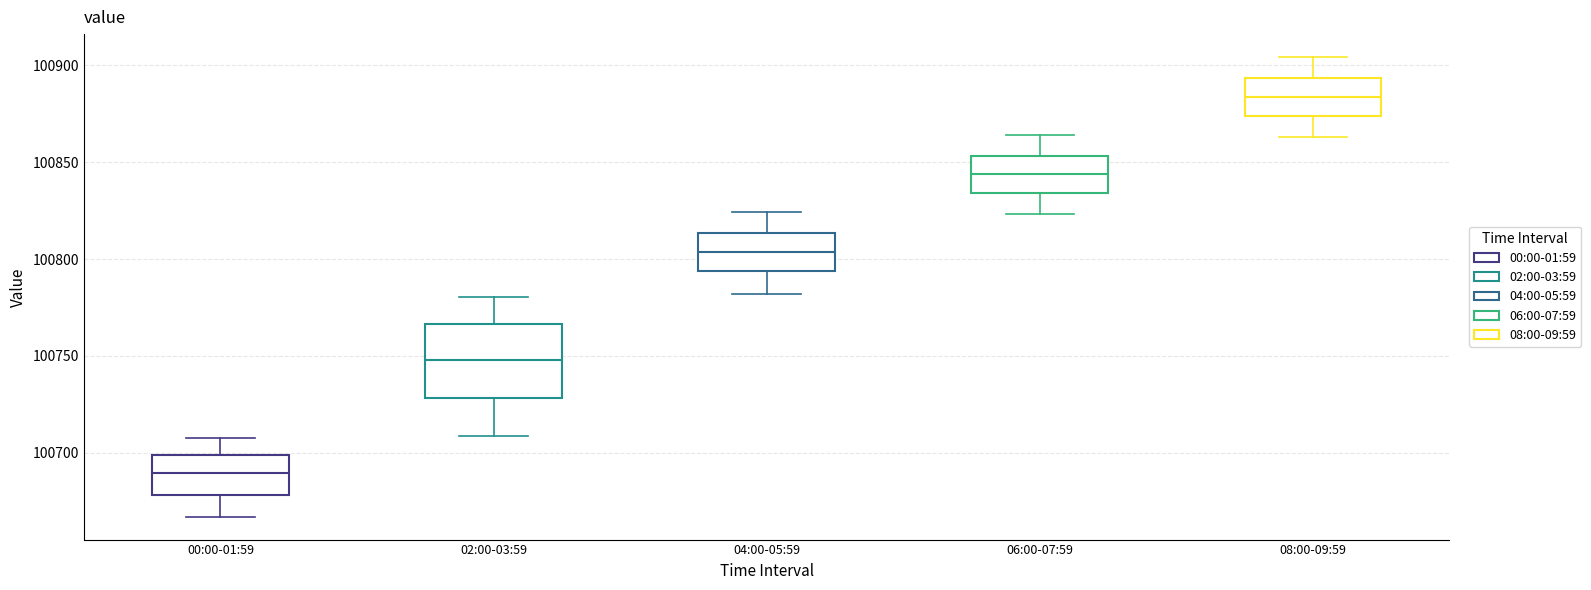

Comparing the boxes themselves (not the whiskers), which one is the tallest?

02:00-03:59